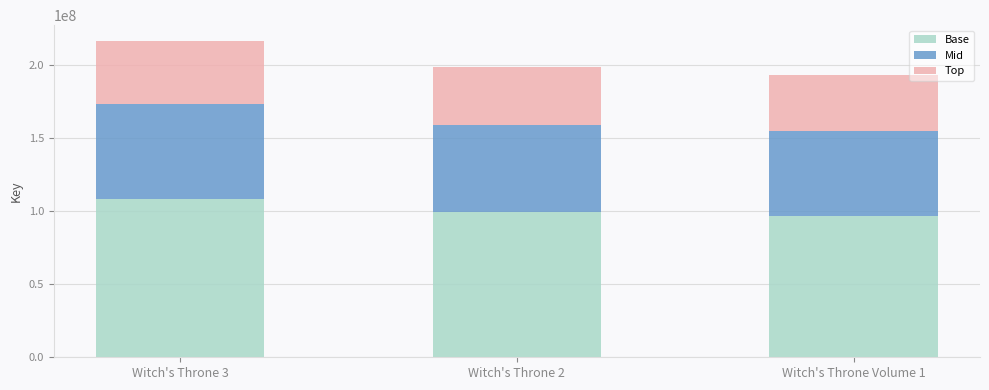

Does the chart contain any negative values?

No